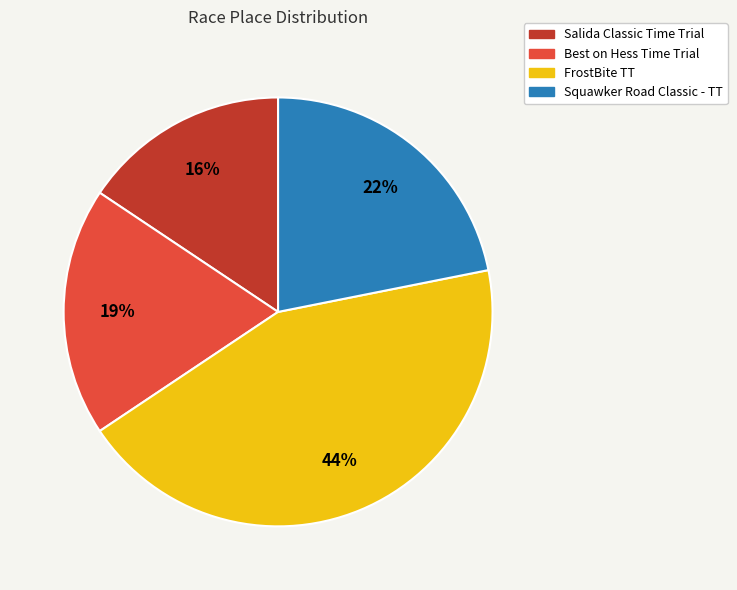

What is the ratio of the value at Salida Classic Time Trial to the value at FrostBite TT?

0.4